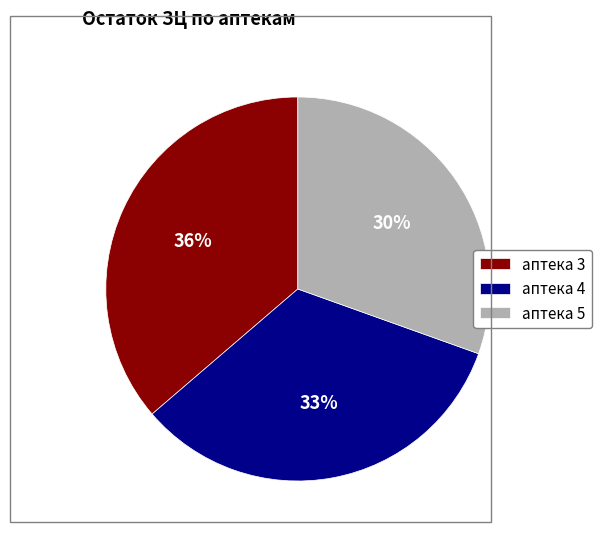

What is the ratio of the value at аптека 5 to the value at аптека 4?

0.9